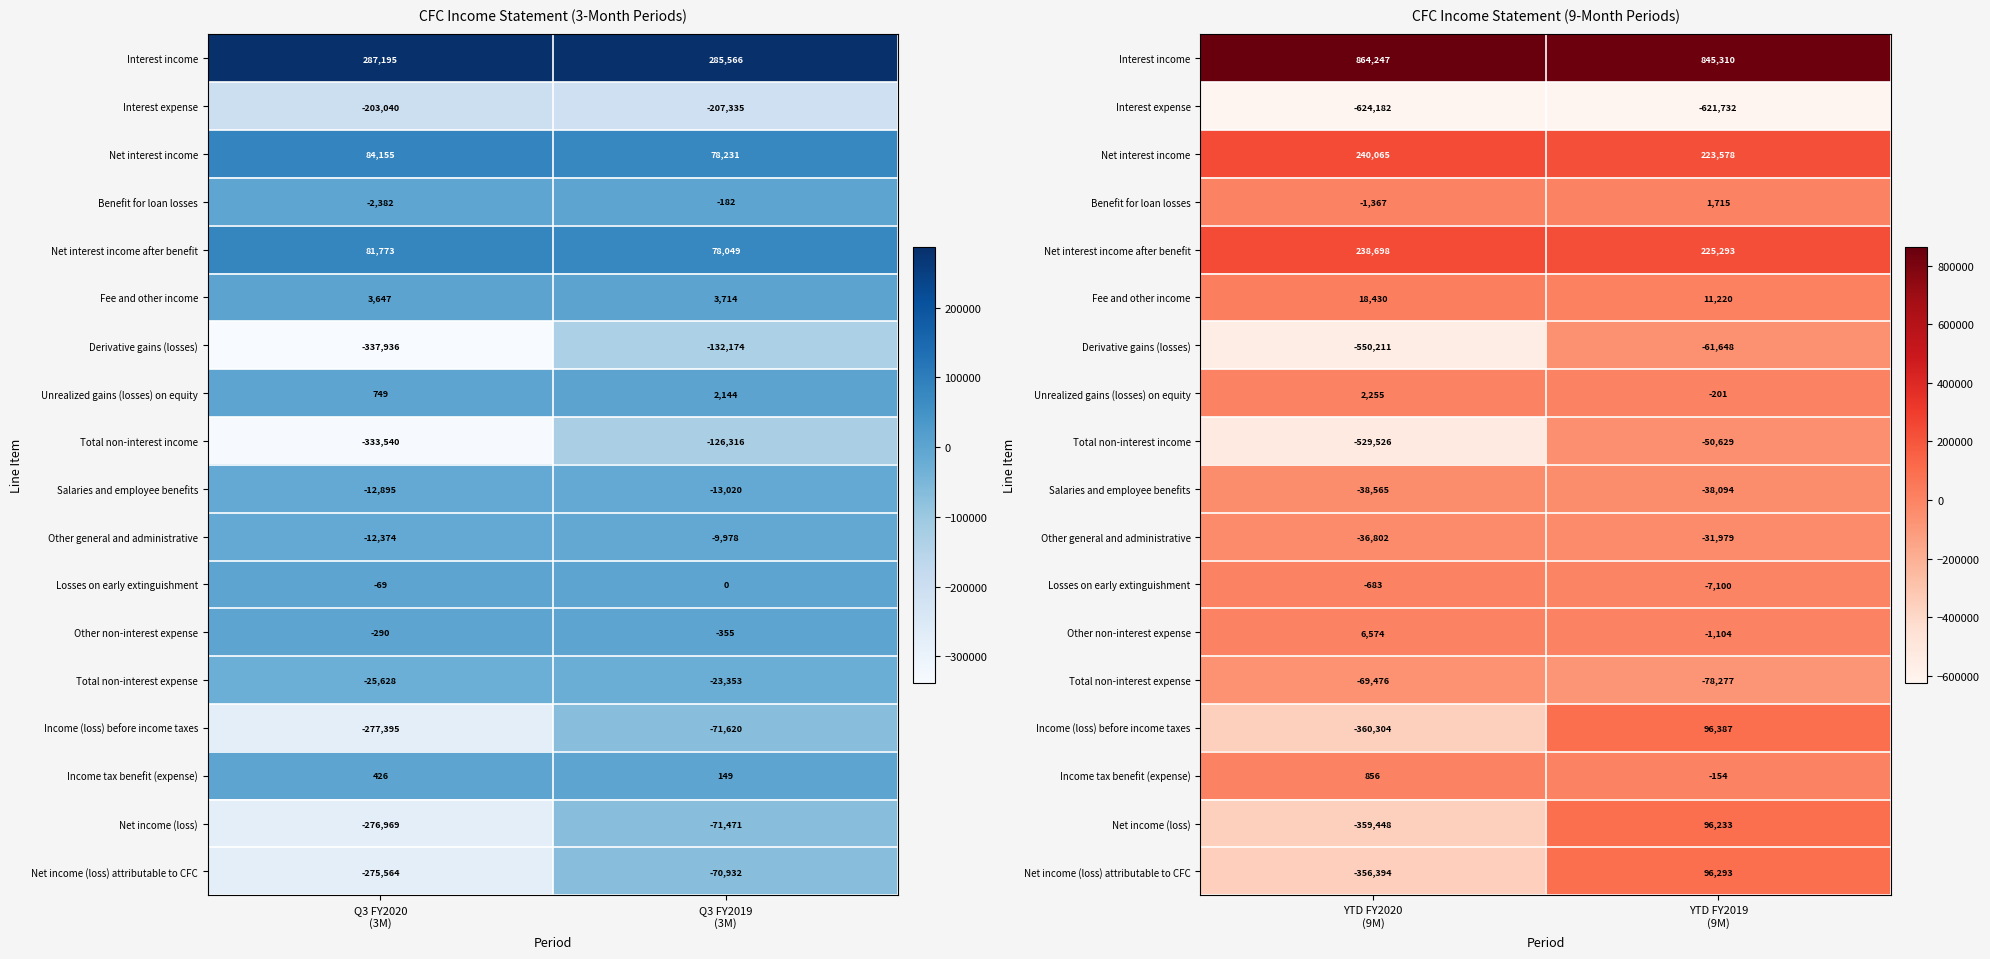

What is the maximum value shown in the chart?

864247